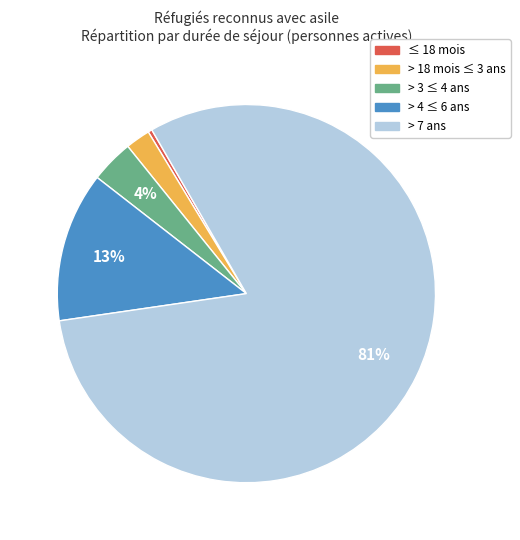

How many slices are in this pie chart?

5